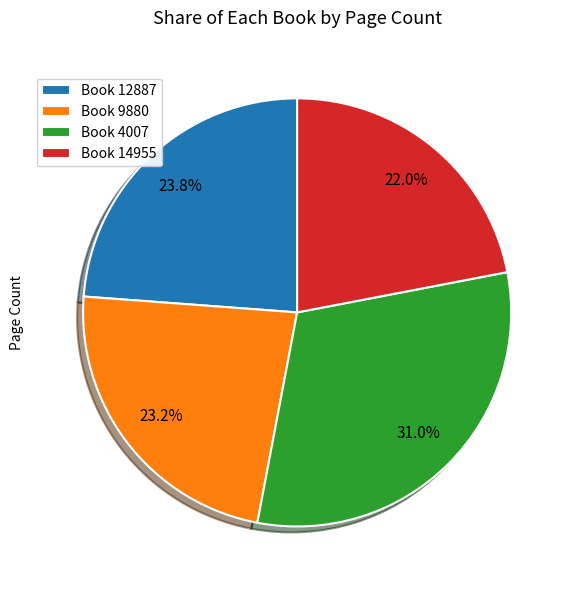

Which has a higher value, Book 9880 or Book 14955?

Book 9880